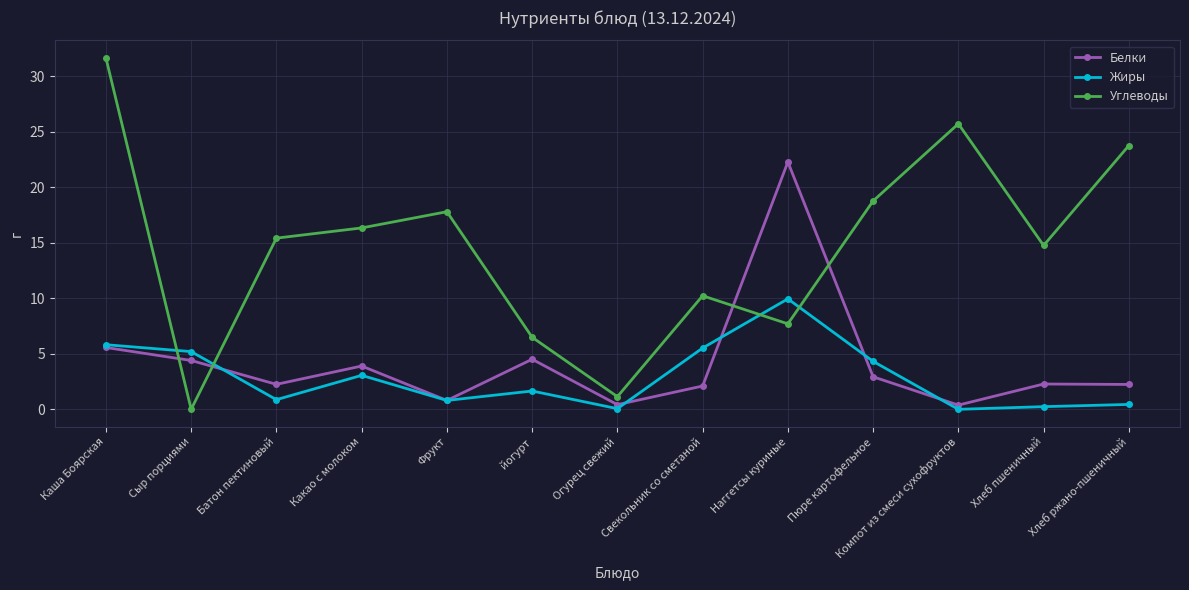

Which series ends up on top after the final intersection of Жиры and Белки?

Белки